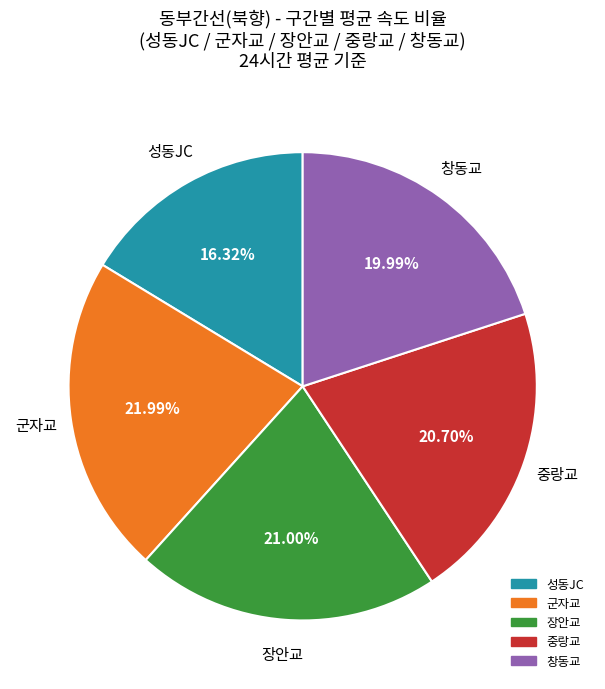

Is there a majority slice in this chart?

No